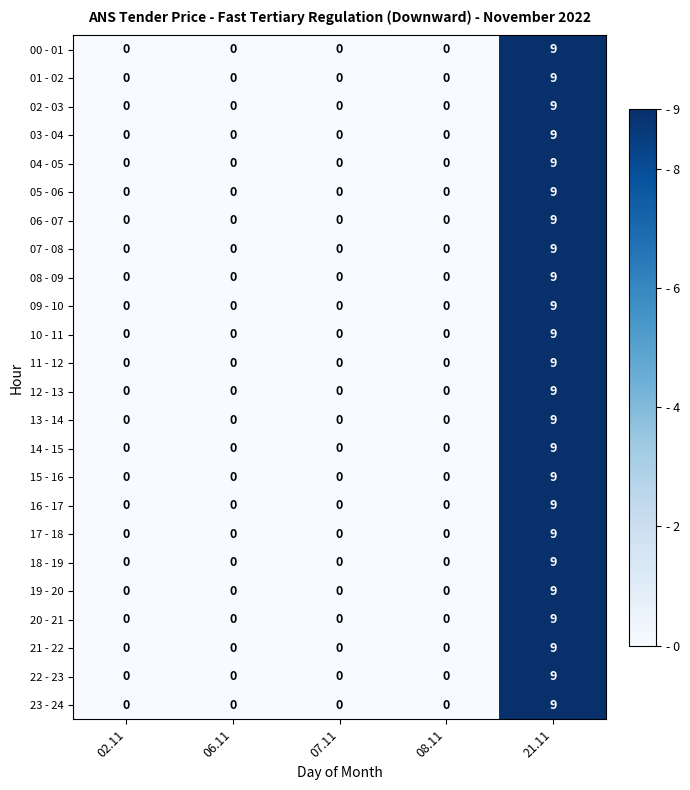

The 09 - 10 series shows 0 at 08.11. True or false?

True